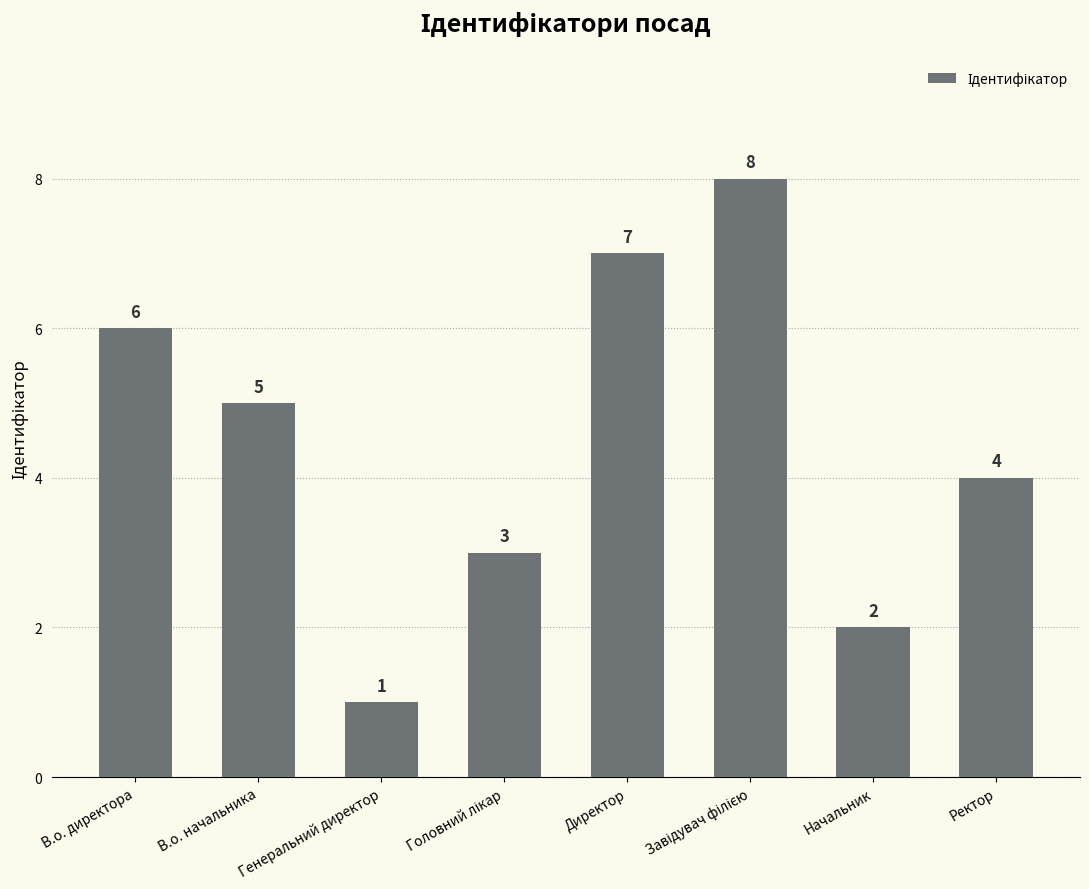

Are the bars horizontal?

No